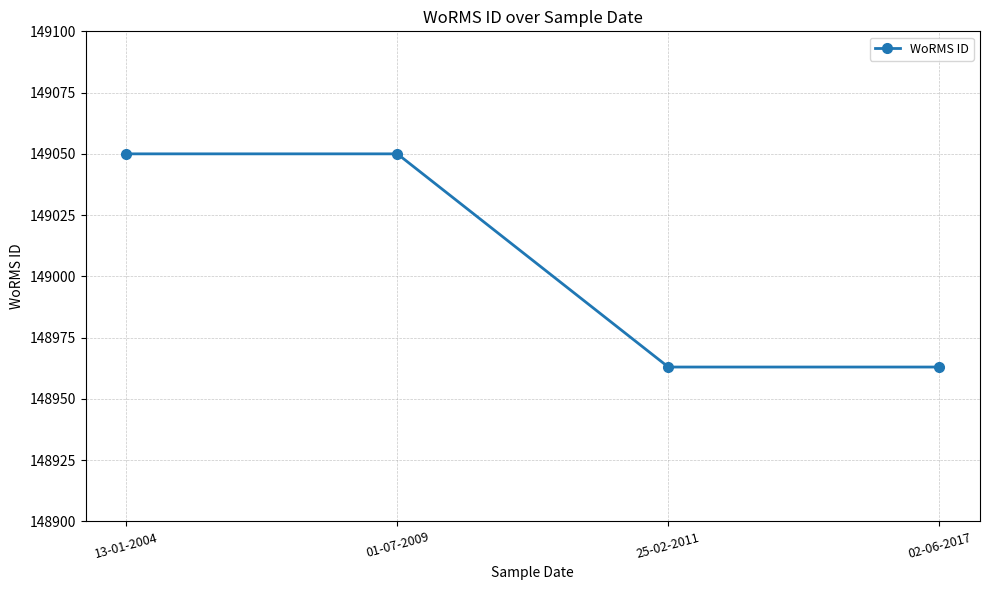

True or false: there are more than 2 points higher than both neighbors.

False